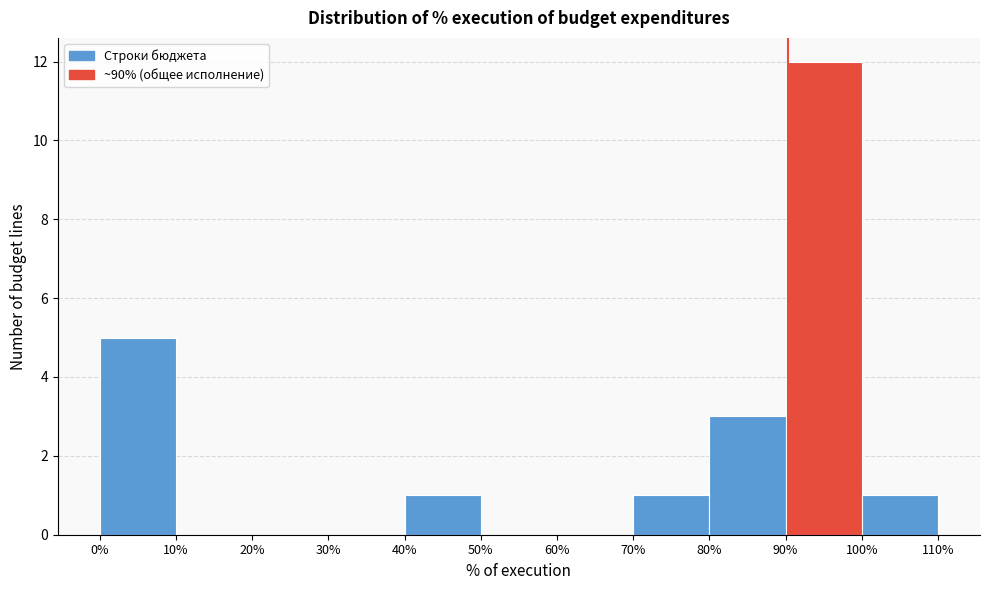

What is the height of the bar covering 80% to 90% on the x-axis? The values are not printed on the chart, so give them approximately, as read against the axis.

3